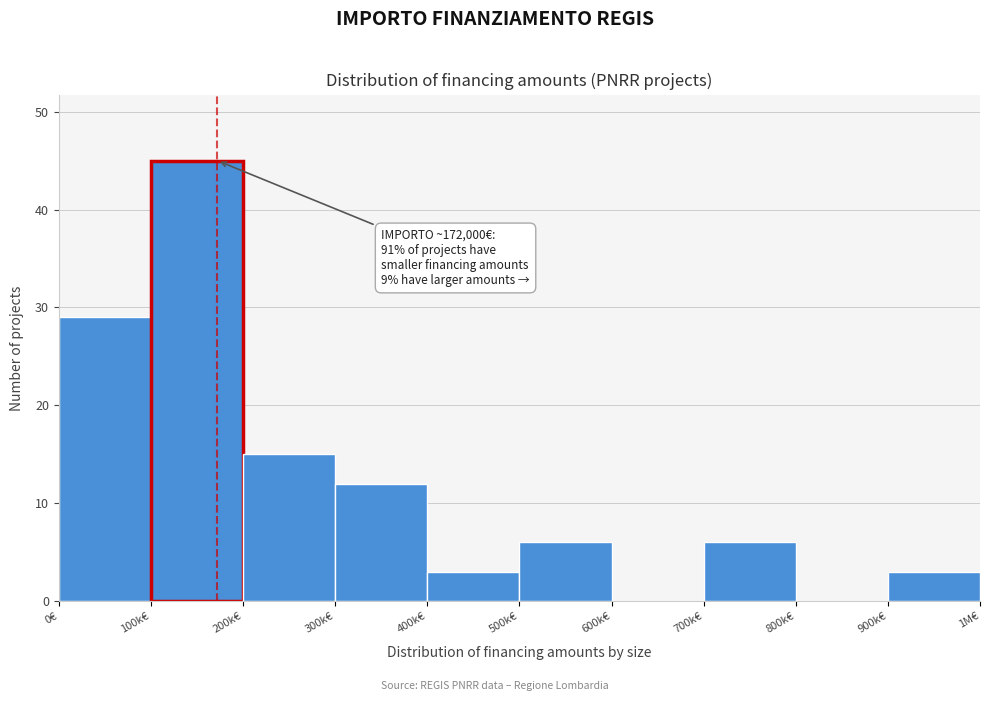

Reading left to right, what are all the values shown in this chart?

0€=29	100k€=45	200k€=15	300k€=12	400k€=3	500k€=6	600k€=0	700k€=6	800k€=0	900k€=3